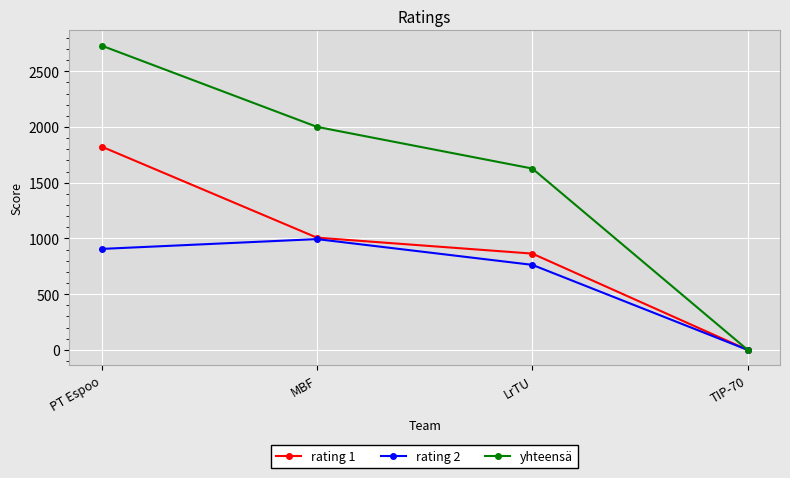

At which category is the sum across all series the highest?

PT Espoo